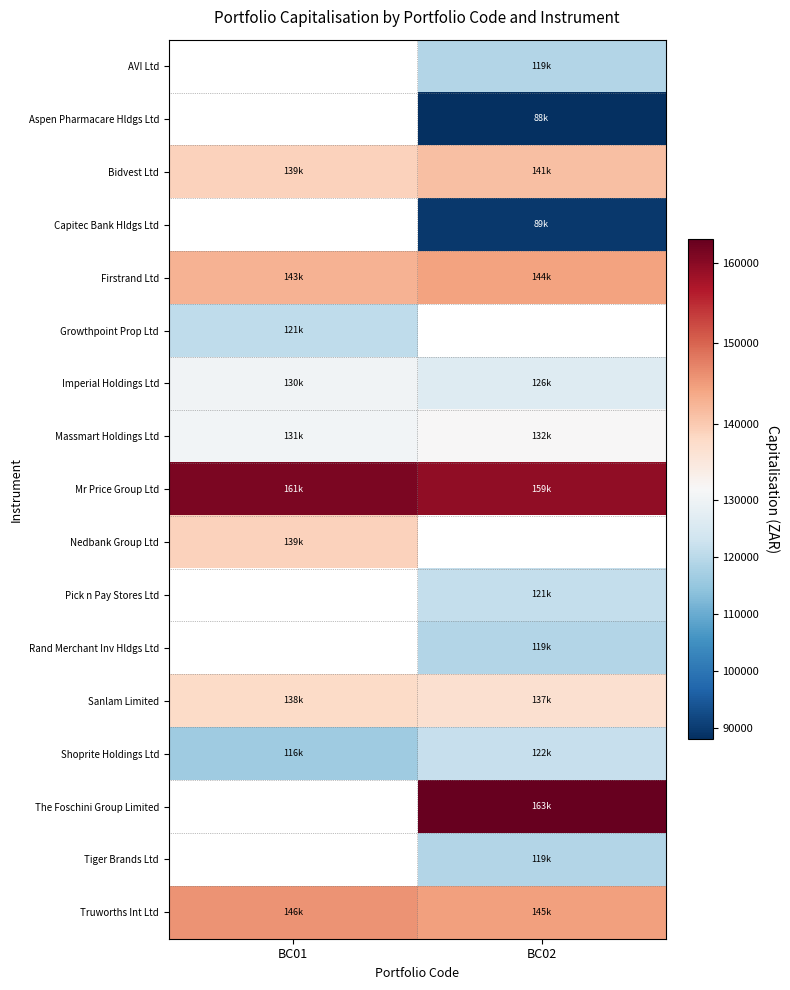

The value of Rand Merchant Inv Hldgs Ltd at BC02 is 71852.1. True or false?

False